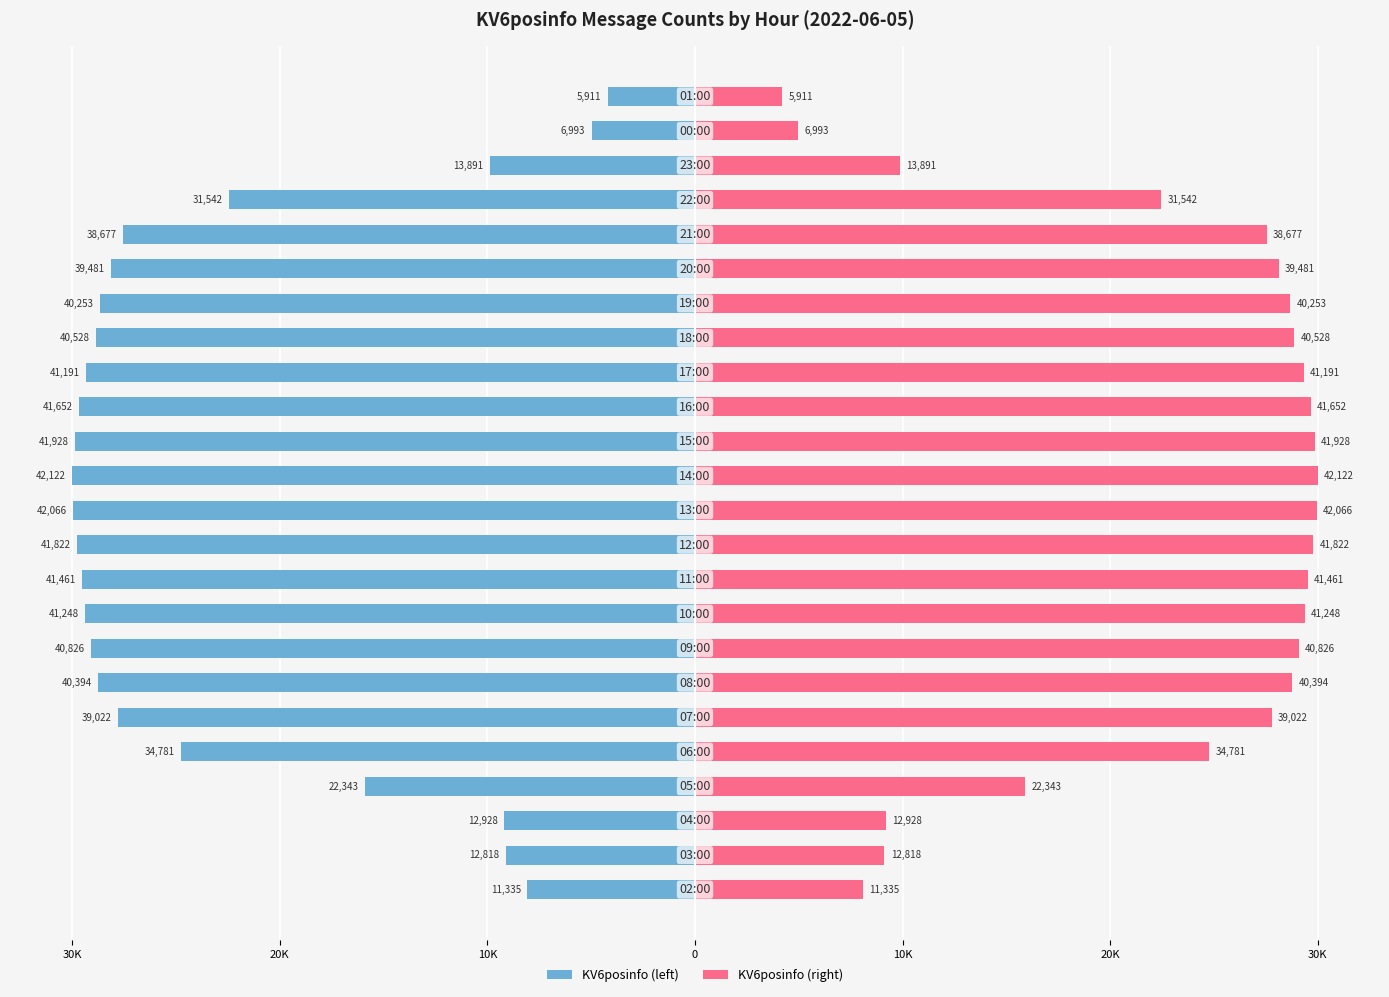

Is the value of KV6posinfo (right) at 30K greater than the value of KV6posinfo (left) at 17?

Yes